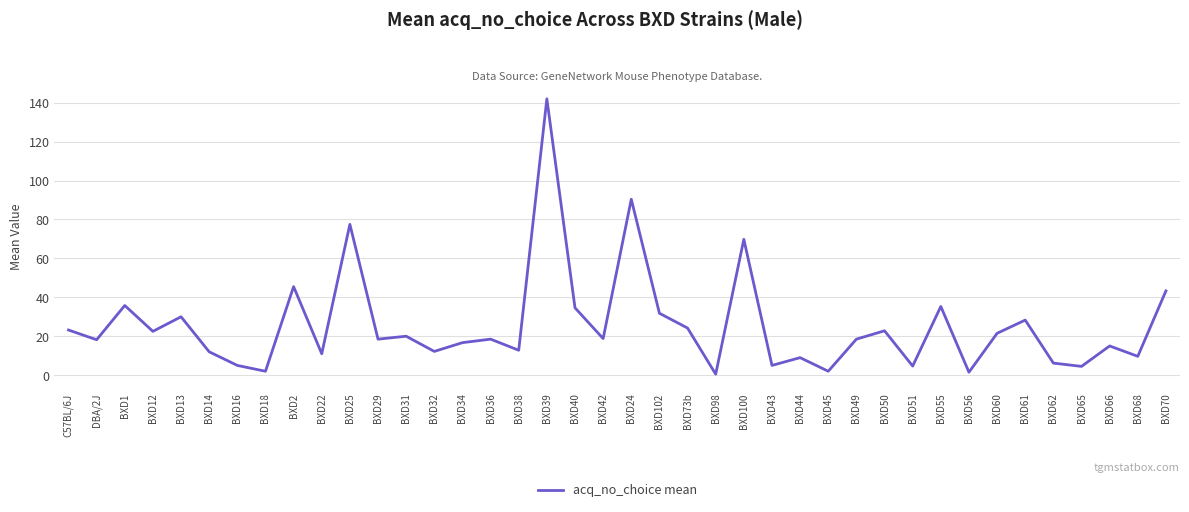

Approximately how many times larger is the value at BXD12 compared to DBA/2J?

1.2